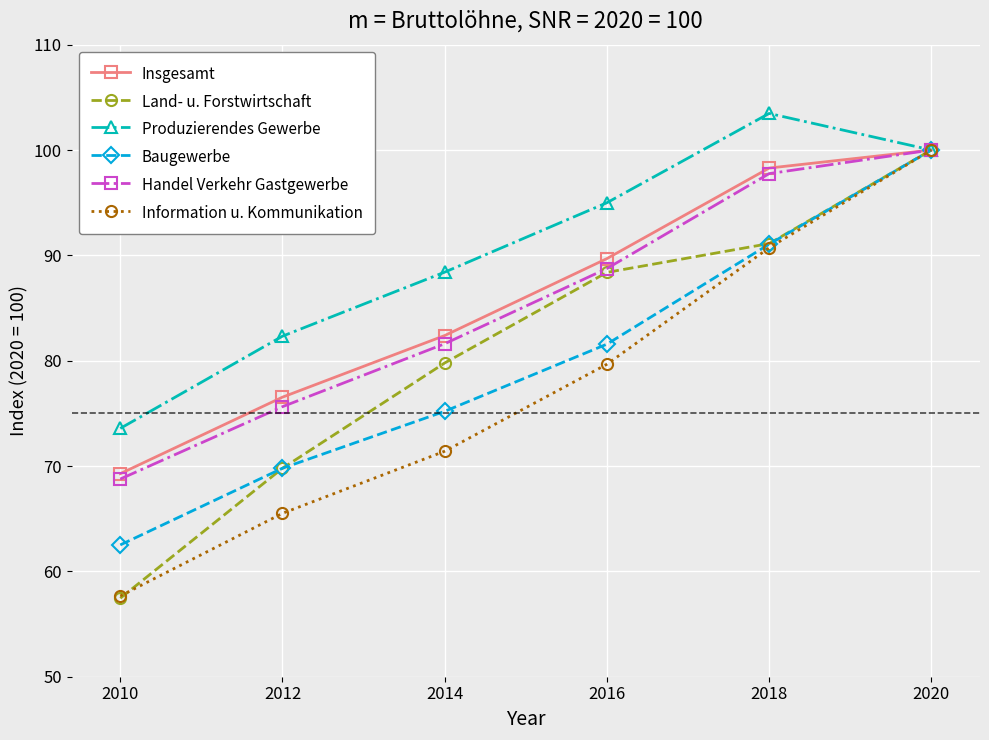

Which series has the largest range (max minus min)?

Land- u. Forstwirtschaft